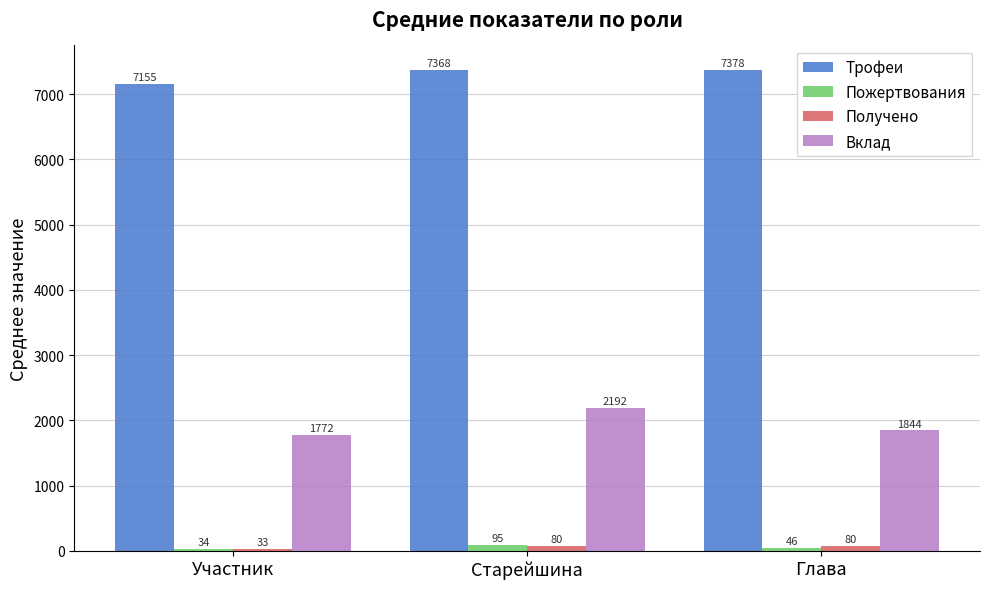

What is the label of the 2nd bar from the right?

Старейшина